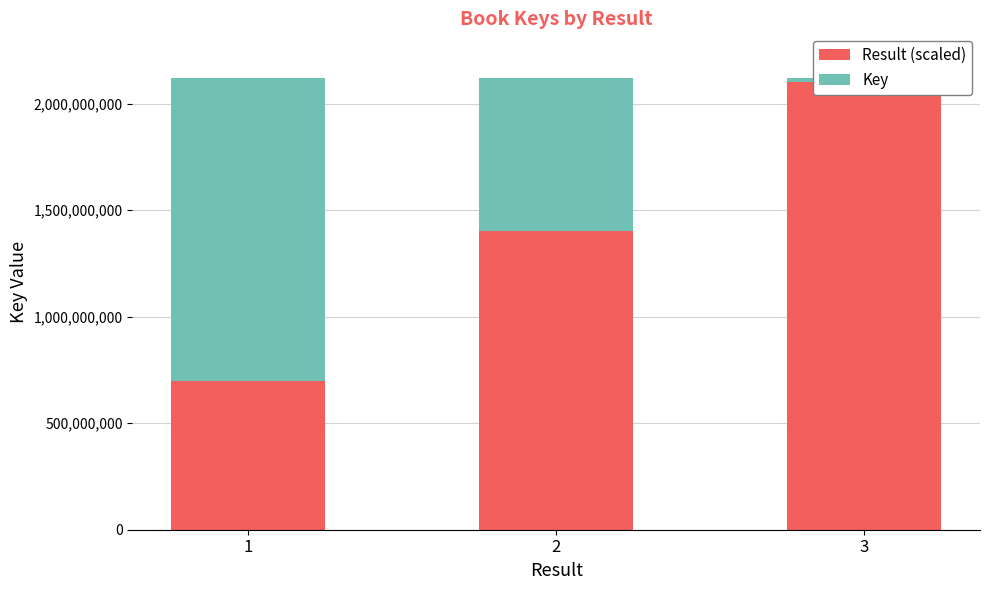

What is the smallest value displayed?

18114735